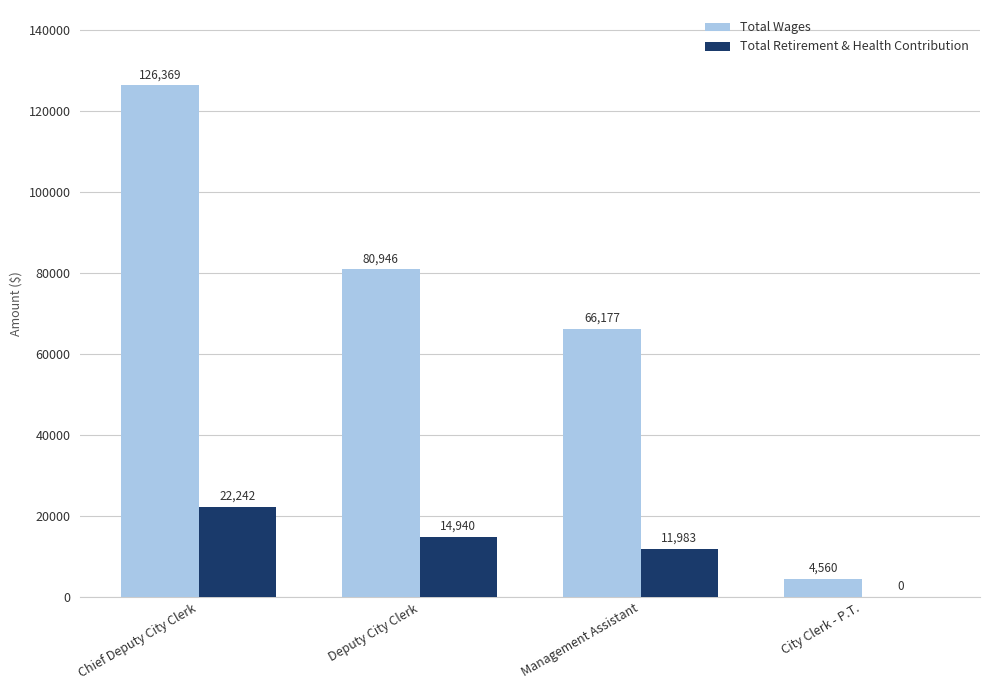

The Total Wages series shows 80946 at Deputy City Clerk. True or false?

True